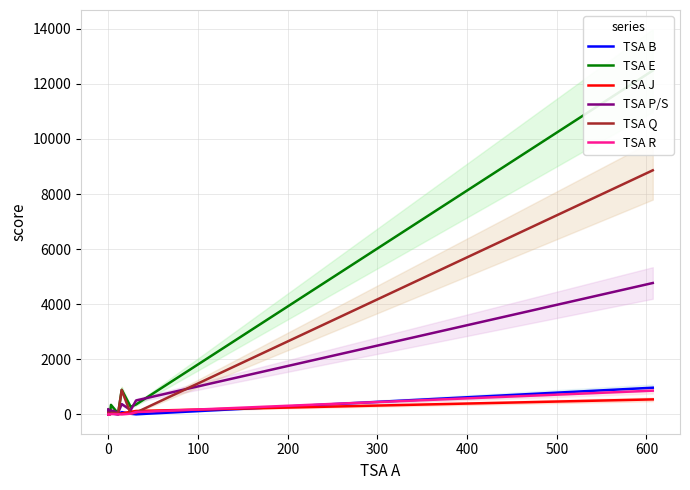

What is the highest value of the TSA P/S series?

4772